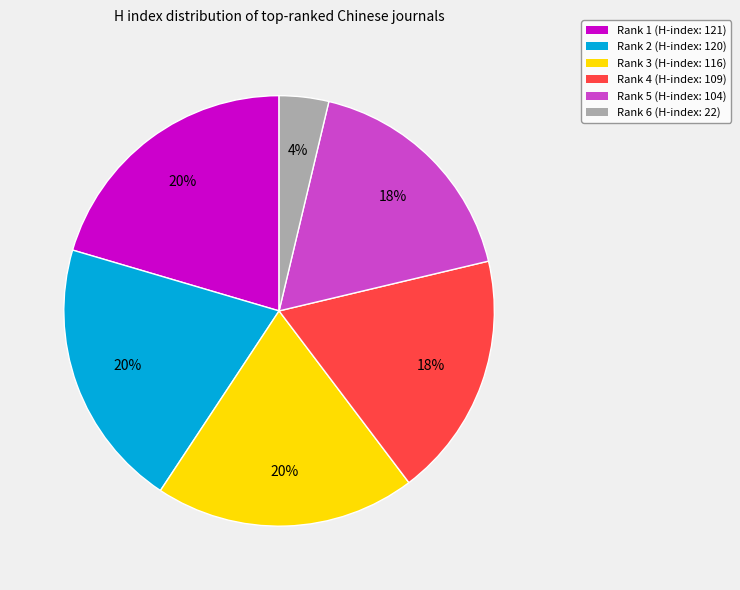

Approximately how many times larger is the value at Rank 2 (H-index: 120) compared to Rank 1 (H-index: 121)?

1.0